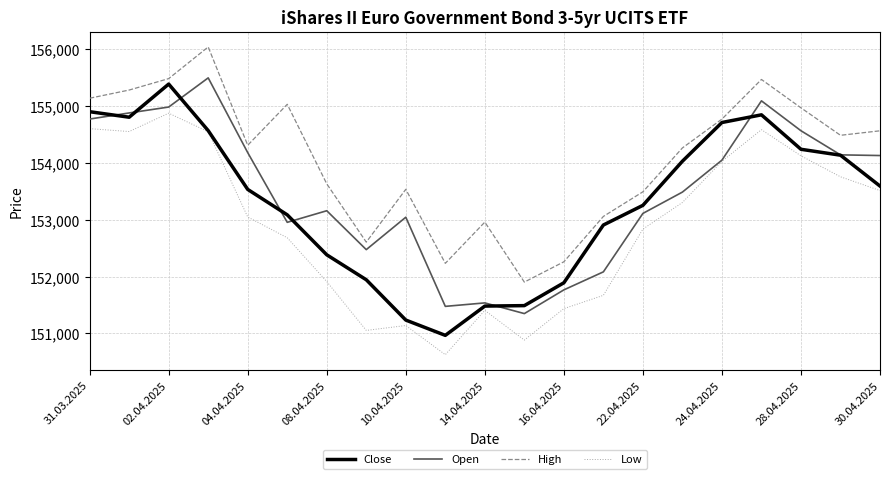

What is the minimum value for Low?

150627